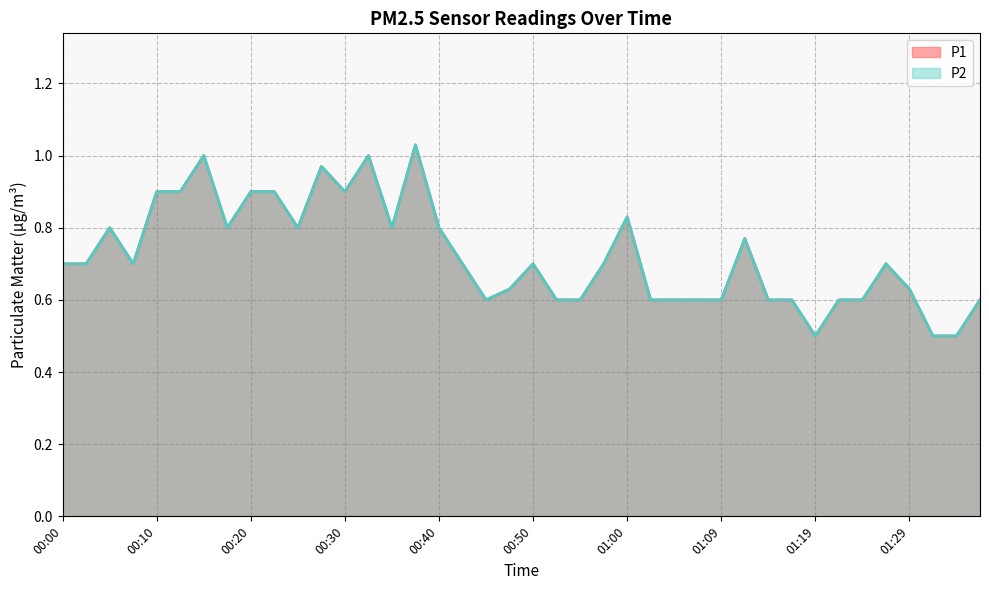

Which series has the largest range (max minus min)?

P1